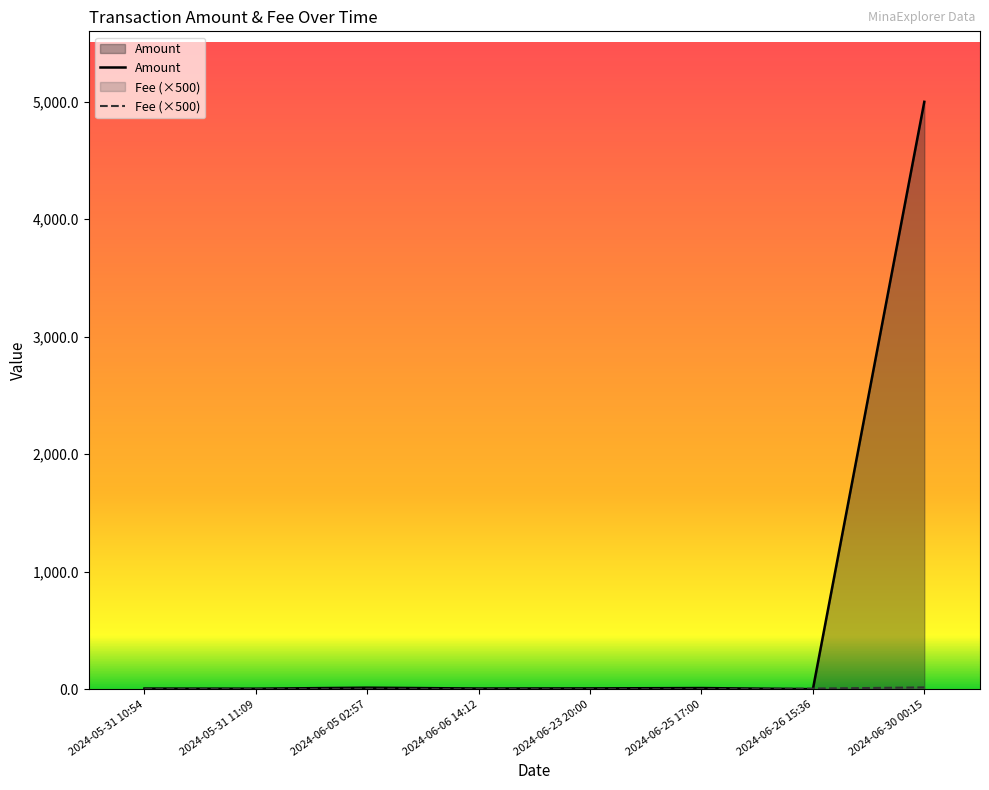

How many interior local valleys does the Amount series have?

3